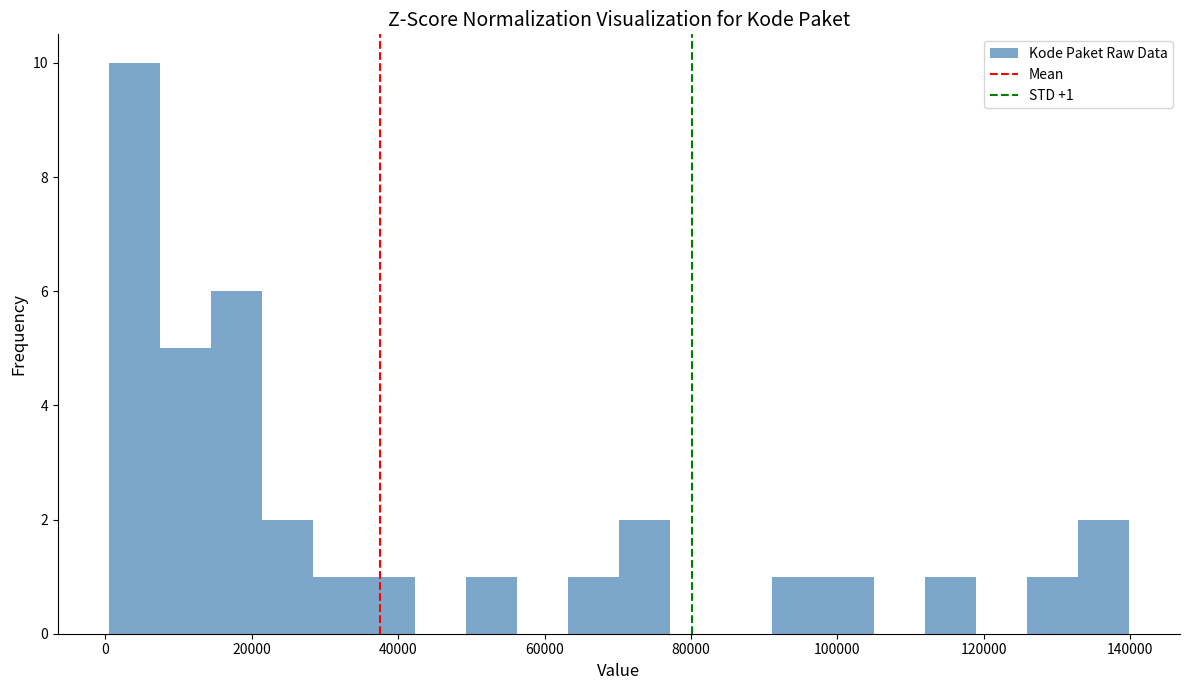

Around what value on the x-axis is the tallest bar? Give the approximate position of its centre, as read against the axis.

4000